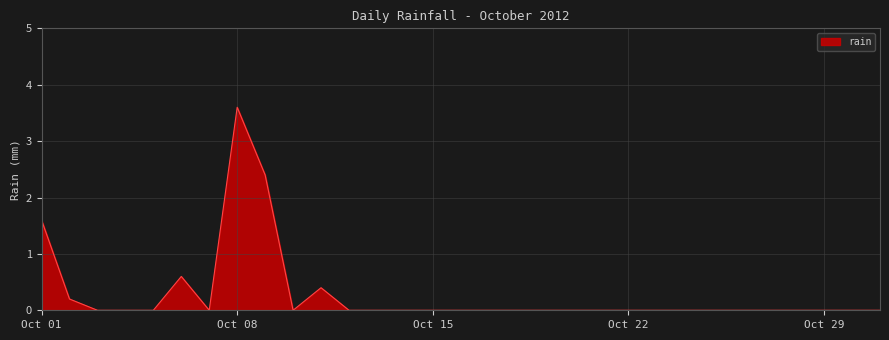

What is the difference between the maximum and minimum values?

3.6